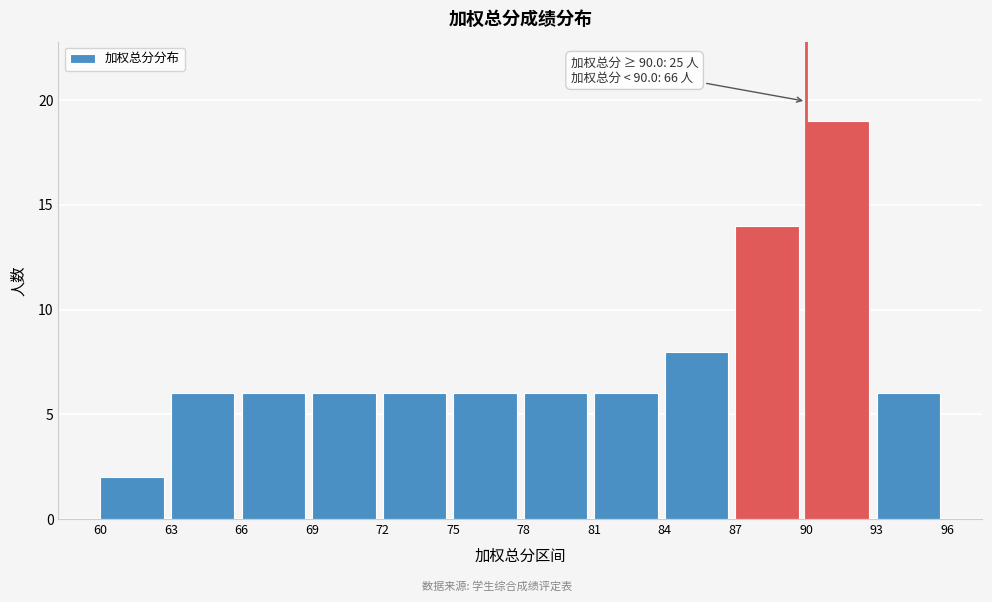

Which range on the x-axis has the tallest bar?

90 to 93